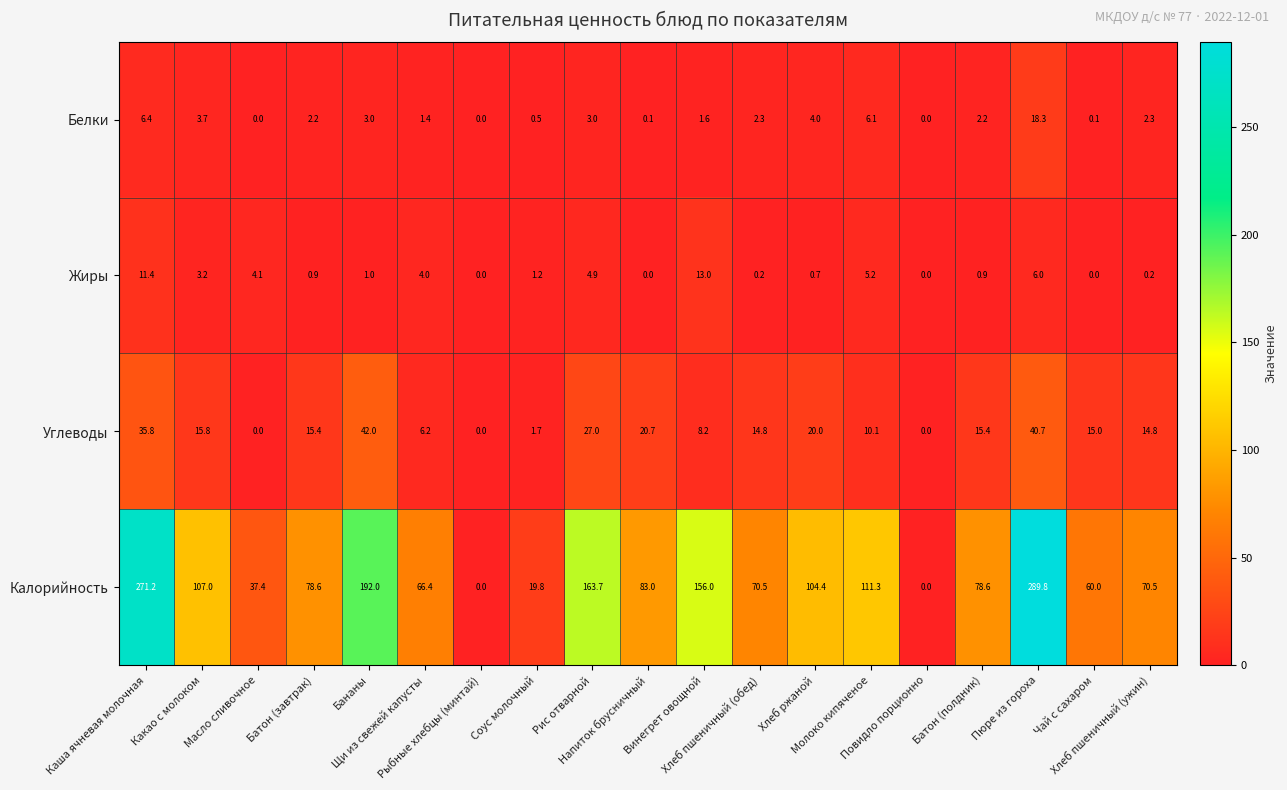

Which series has the largest total across all categories?

Калорийность